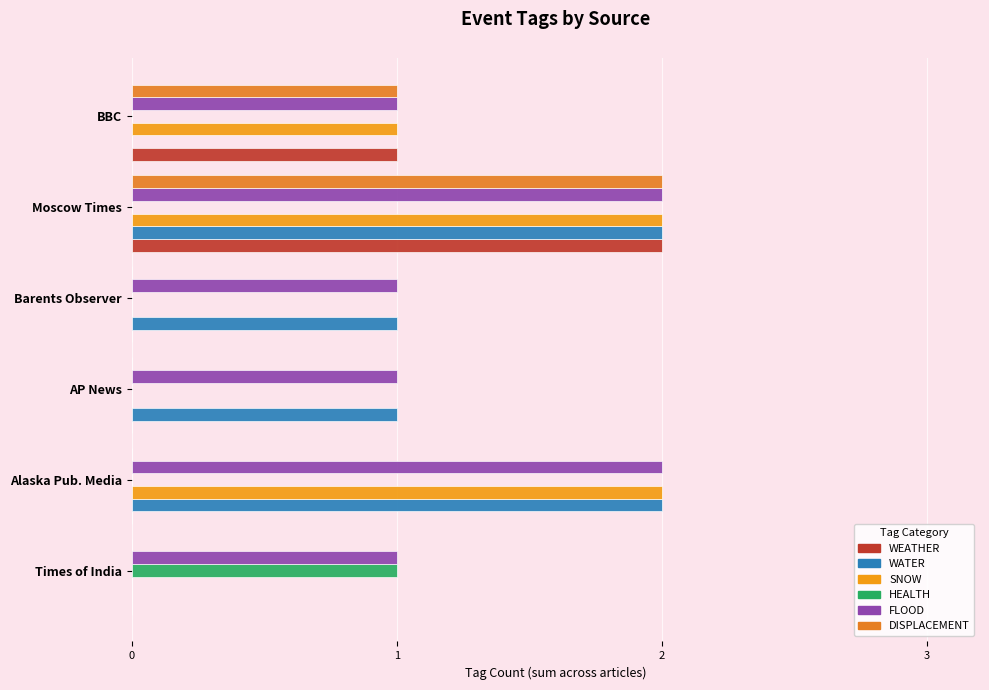

At which category is the sum across all series the highest?

Moscow Times